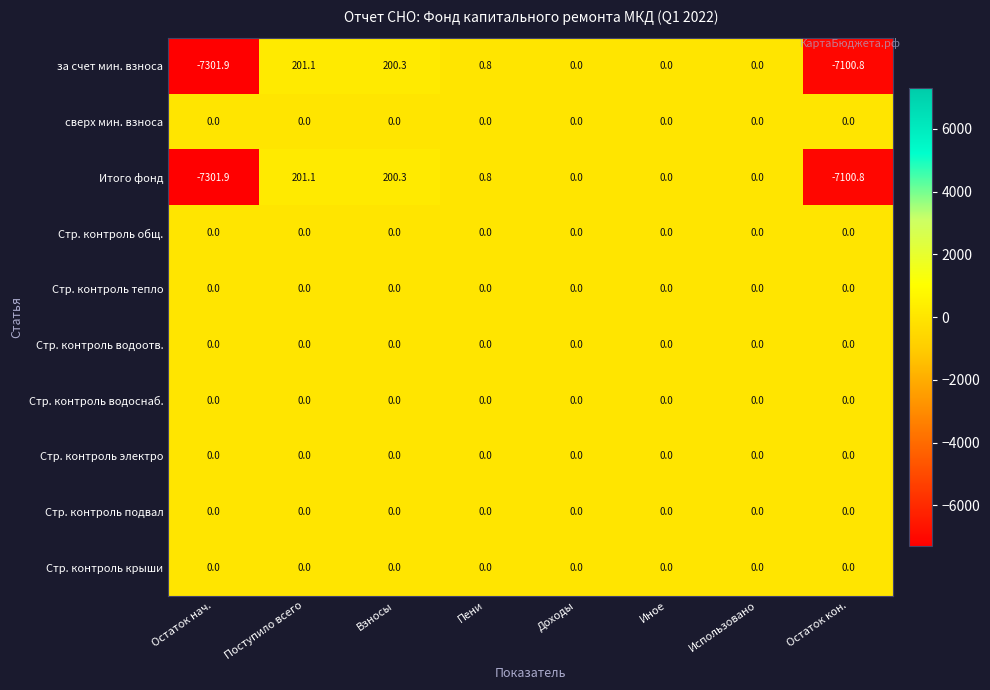

Is it true that сверх мин. взноса equals 0.0 at Доходы?

True